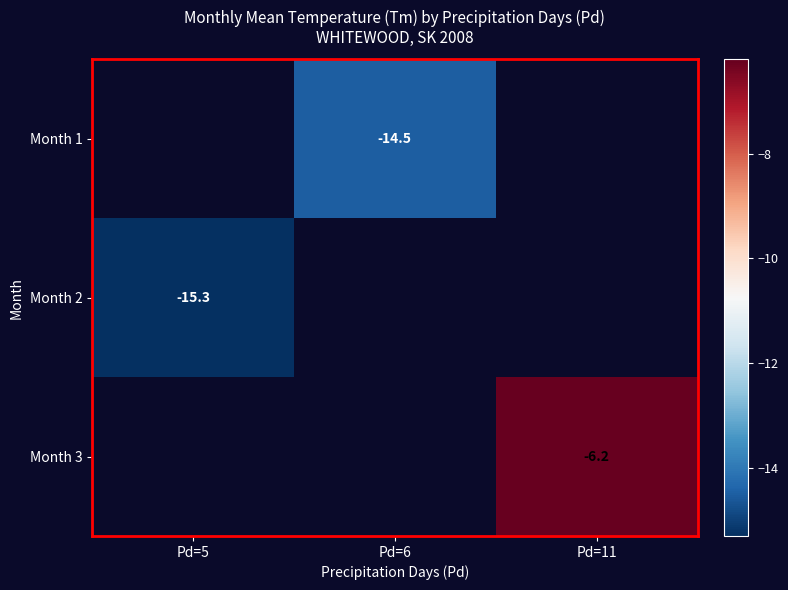

The Month 3 series shows -9.5 at Pd=11. True or false?

False